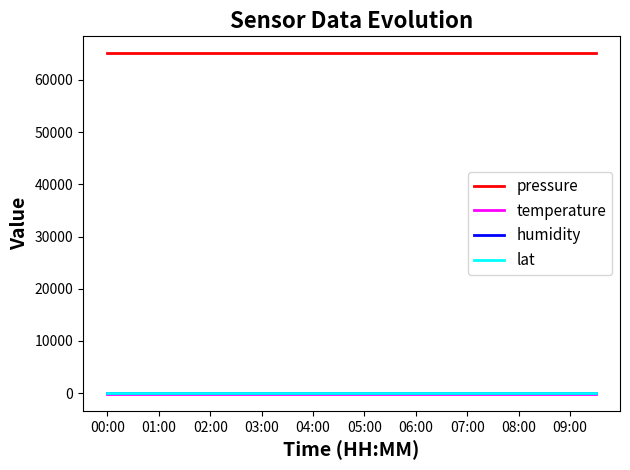

What is the minimum value for pressure?

65098.2